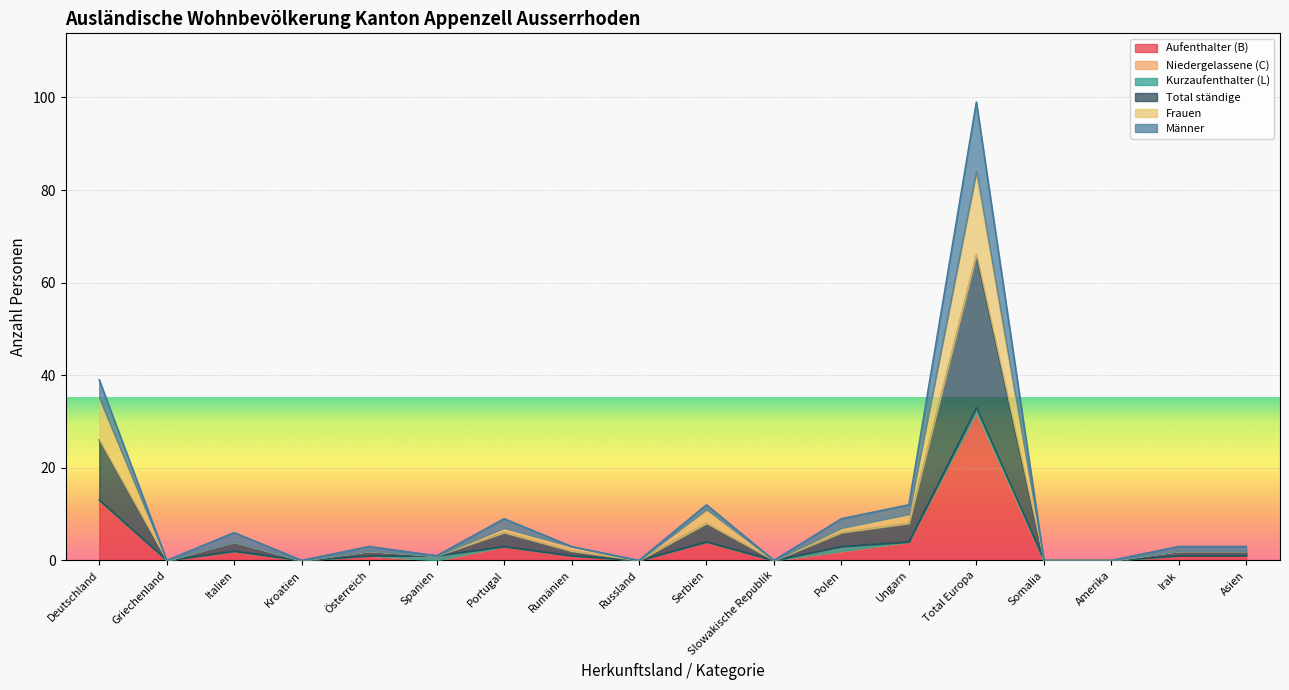

What is the highest value of the Frauen series?

84